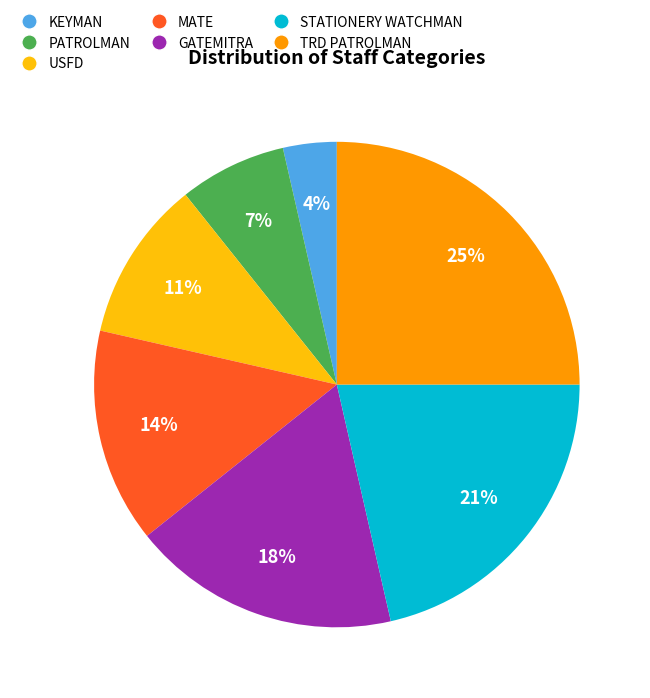

Which category has the smallest portion of the pie?

KEYMAN